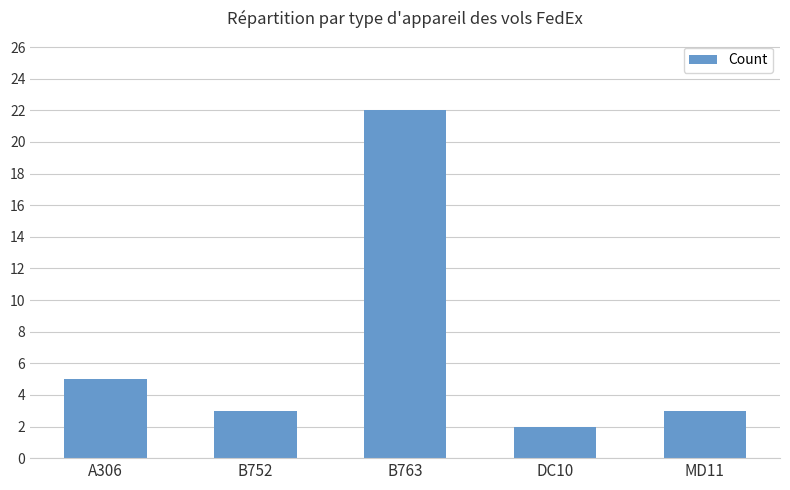

At which category does the chart reach its minimum across all series?

DC10